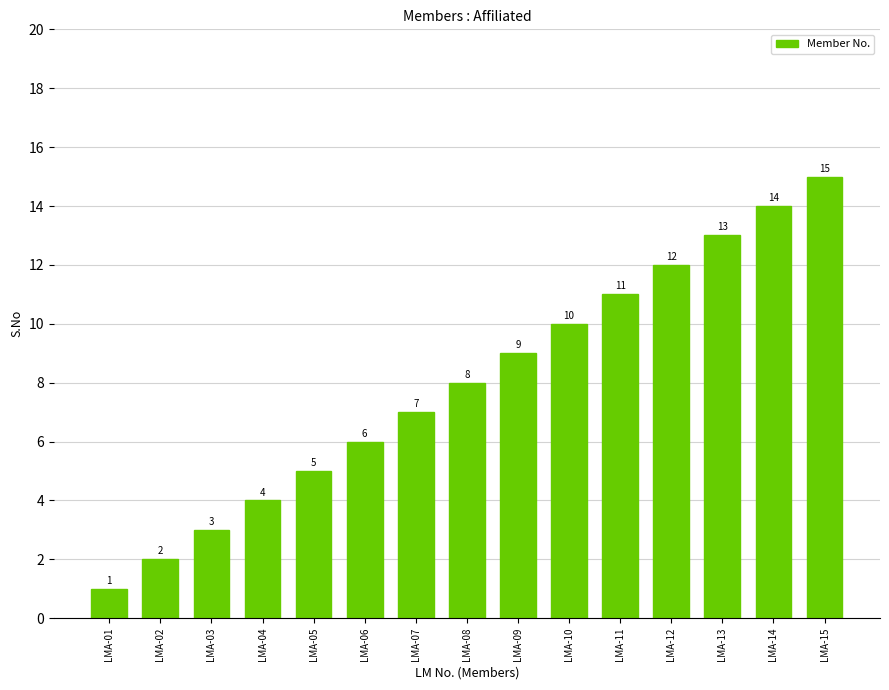

What is the value of the 9th bar from the left?

9